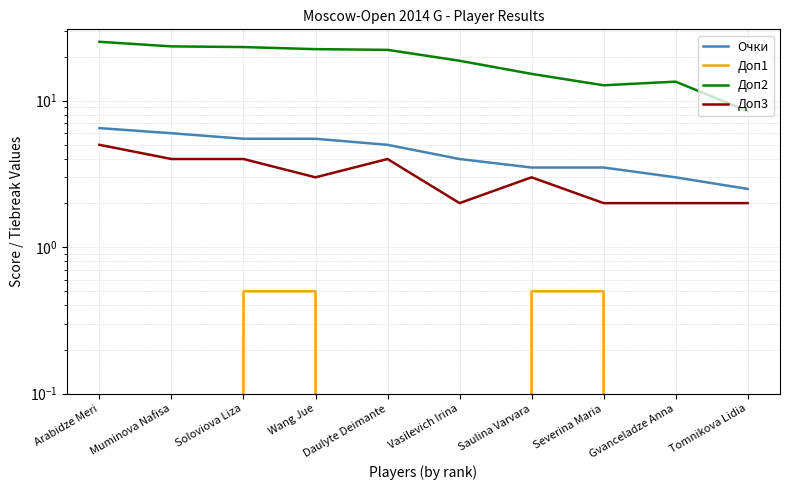

Between Tomnikova Lidia and Muminova Nafisa, which is larger?

Muminova Nafisa